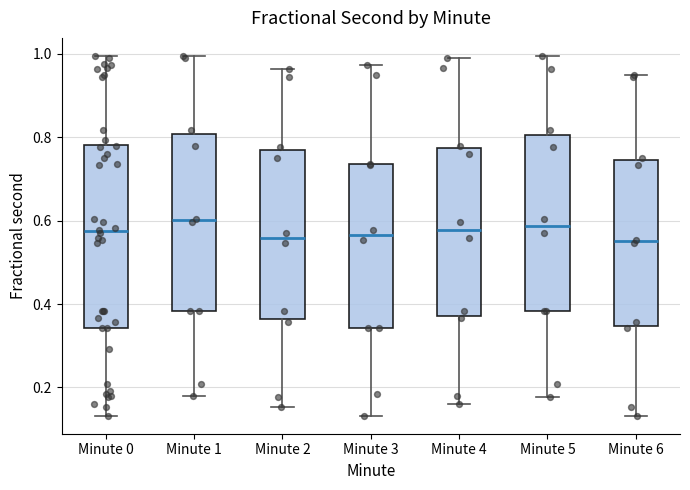

Reading left to right, read every box against the y-axis: the position of its median line, the range the box covers, and the ends of its whiskers. The values are not printed on the chart, so give them approximately, as read against the axis.

Minute 0: median 0.58, box 0.34 to 0.78, whiskers 0.14 to 1.00
Minute 1: median 0.60, box 0.38 to 0.80, whiskers 0.18 to 1.00
Minute 2: median 0.56, box 0.36 to 0.78, whiskers 0.16 to 0.96
Minute 3: median 0.56, box 0.34 to 0.74, whiskers 0.14 to 0.98
Minute 4: median 0.58, box 0.38 to 0.78, whiskers 0.16 to 1.00
Minute 5: median 0.58, box 0.38 to 0.80, whiskers 0.18 to 1.00
Minute 6: median 0.54, box 0.34 to 0.74, whiskers 0.14 to 0.94